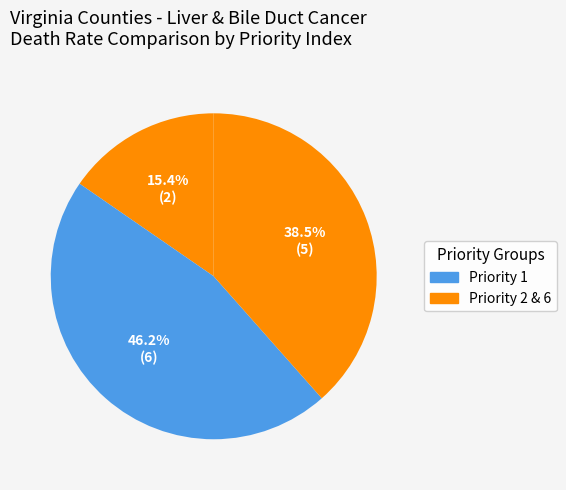

How many segments does this pie chart have?

3